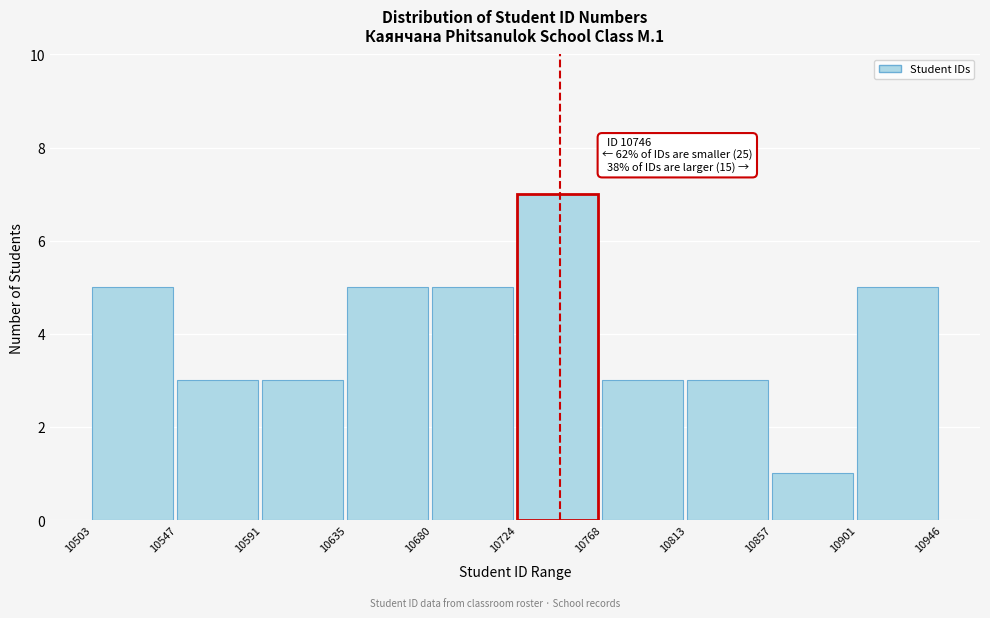

Over which range of the x-axis is the bar tallest?

10724 to 10768